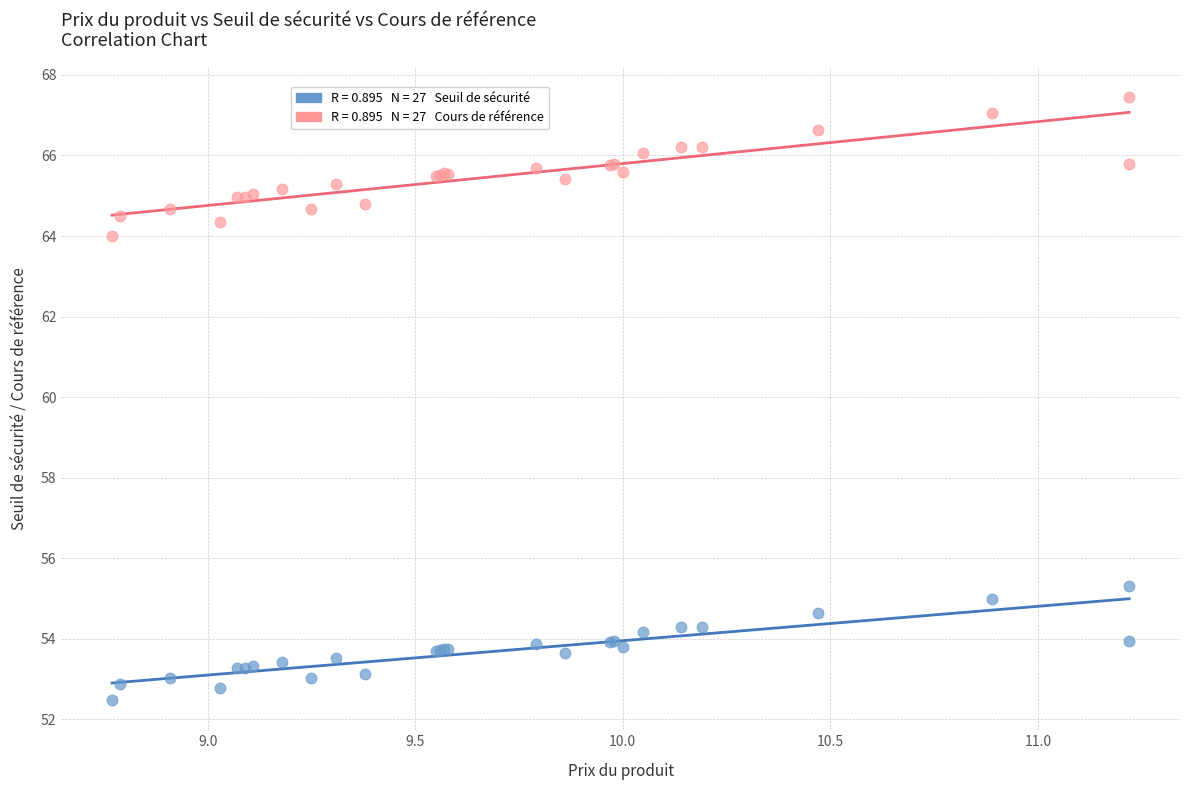

Across all series, what Y value is closest to 59?

55.3